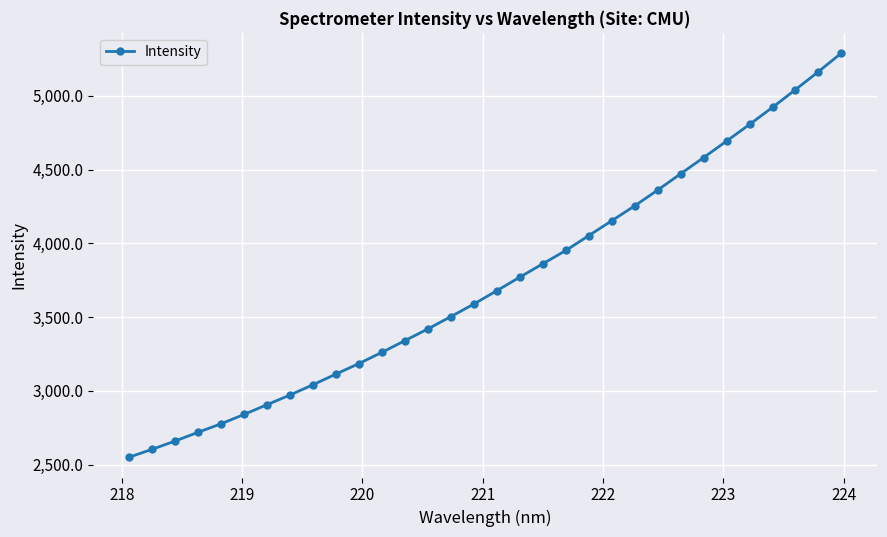

What is the difference between the maximum and minimum values?

2740.3